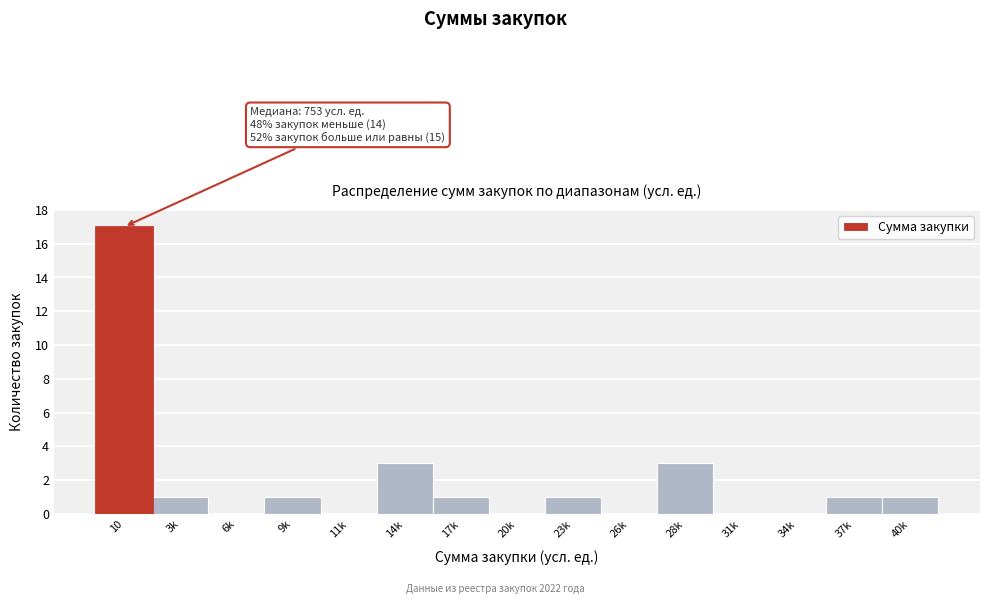

Reading left to right, what are all the values shown in this chart?

10=17	3k=1	6k=0	9k=1	11k=0	14k=3	17k=1	20k=0	23k=1	26k=0	28k=3	31k=0	34k=0	37k=1	40k=1